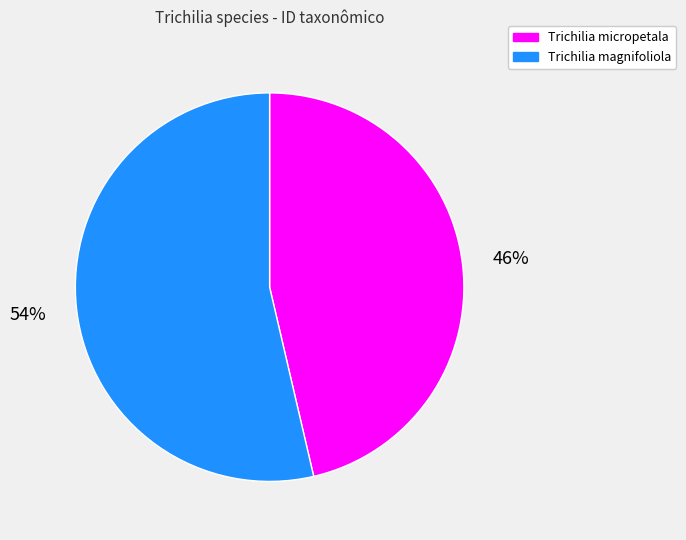

Rank the categories by value from lowest to highest.

Trichilia micropetala, Trichilia magnifoliola